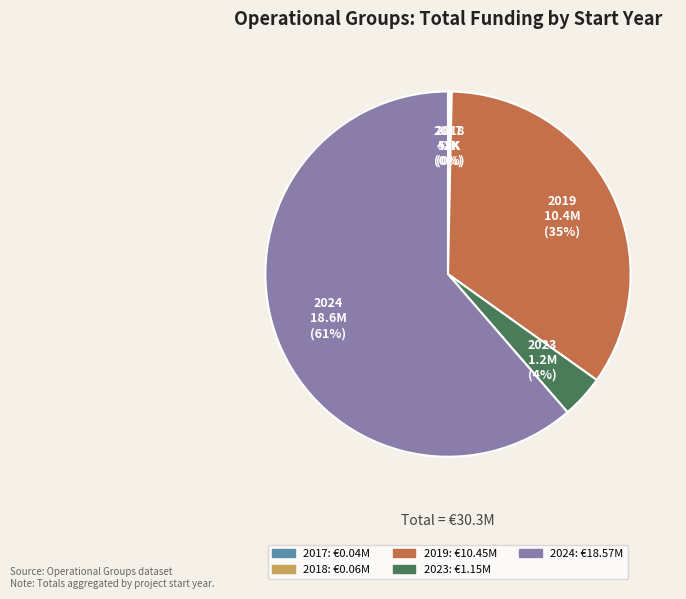

Which slice is the largest?

2024